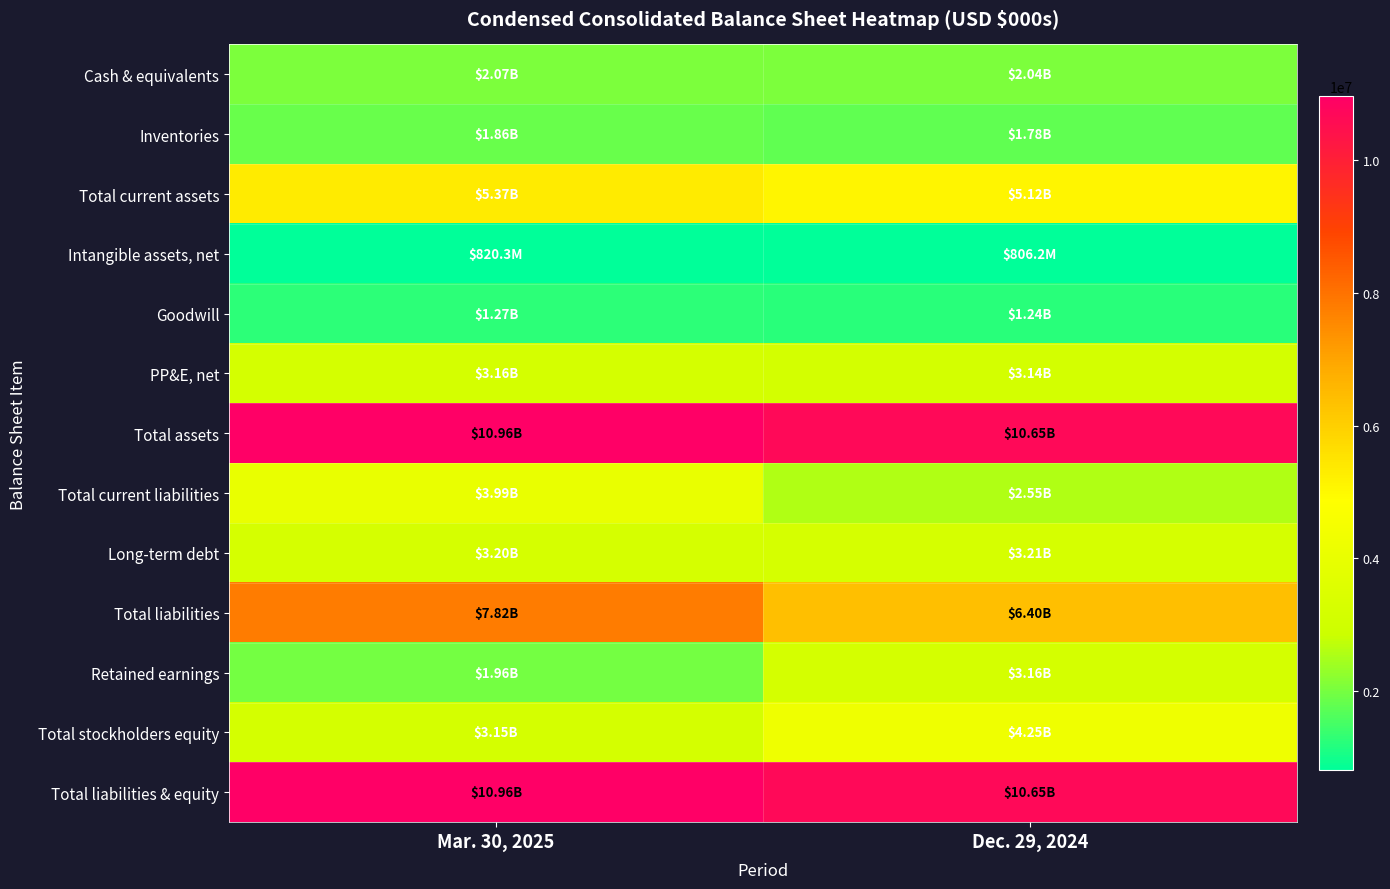

At Dec. 29, 2024, list the series in order from largest to smallest.

Total assets, Total liabilities & equity, Total liabilities, Total current assets, Total stockholders equity, Long-term debt, Retained earnings, PP&E, net, Total current liabilities, Cash & equivalents, Inventories, Goodwill, Intangible assets, net